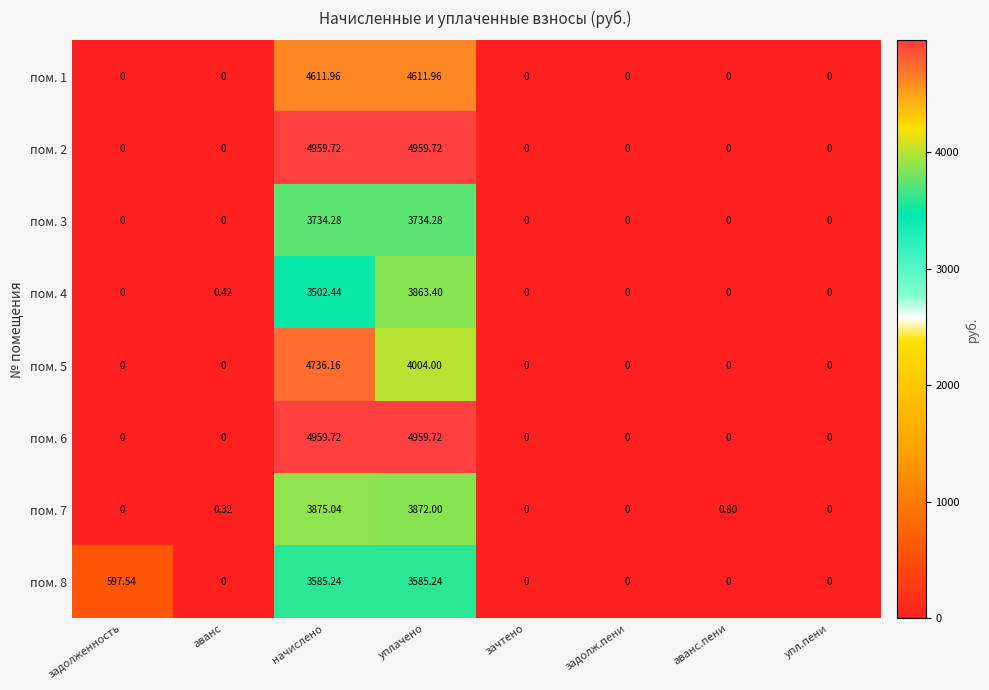

Where is пом. 7 nearest to the value 1937?

уплачено